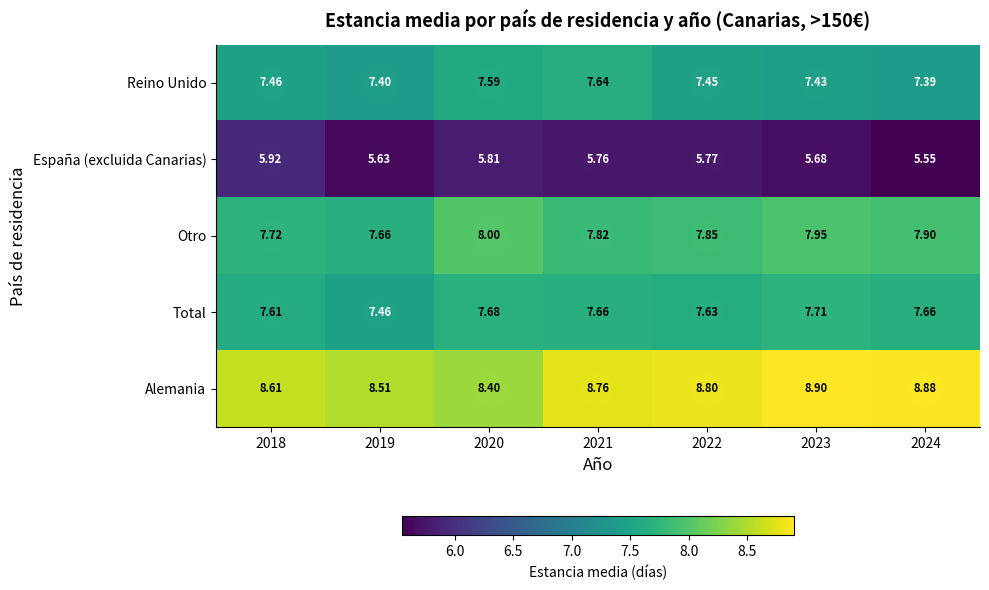

Which series has the largest total across all categories?

Alemania